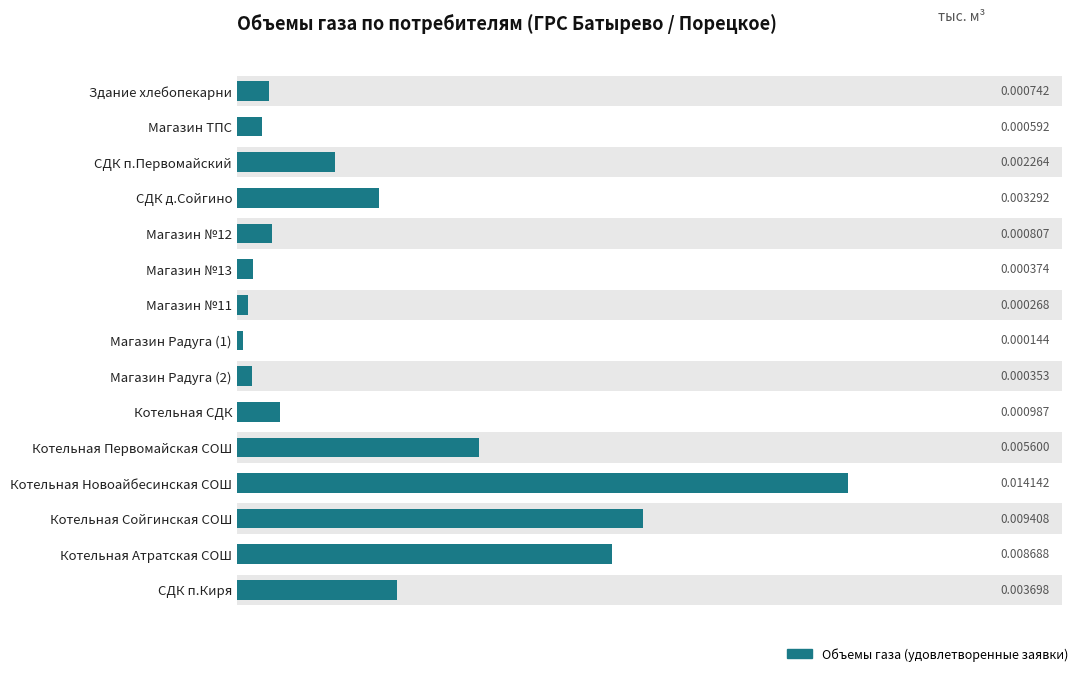

Rank the categories by value from lowest to highest.

Магазин Радуга (1), Магазин №11, Магазин Радуга (2), Магазин №13, Магазин ТПС, Здание хлебопекарни, Магазин №12, Котельная СДК, СДК п.Первомайский, СДК д.Сойгино, СДК п.Киря, Котельная Первомайская СОШ, Котельная Атратская СОШ, Котельная Сойгинская СОШ, Котельная Новоайбесинская СОШ